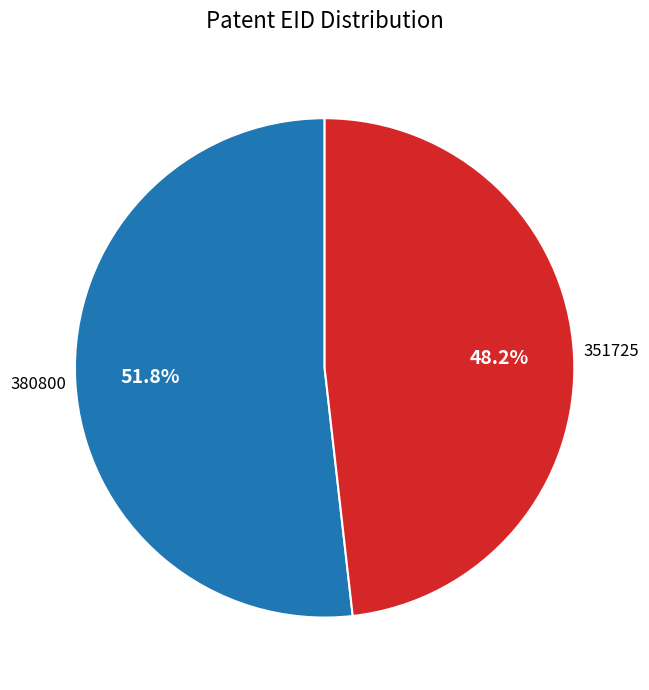

The 380800 slice represents 52% of the pie. True or false?

True